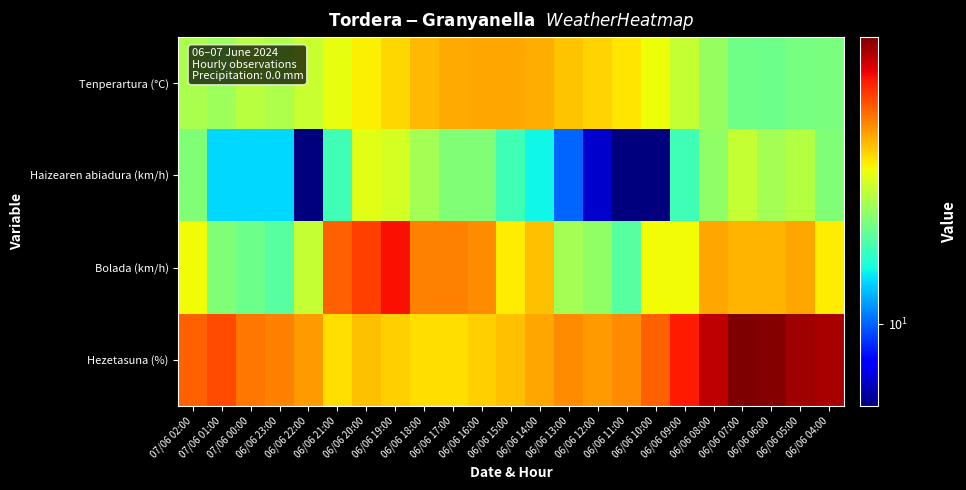

Reading left to right, extract all data points from this chart.

Tenperartura (°C): 07/06 02:00=21.5	07/06 01:00=20.7	07/06 00:00=22.1	06/06 23:00=21.7	06/06 22:00=23.3	06/06 21:00=25.3	06/06 20:00=26.8	06/06 19:00=28.5	06/06 18:00=30.6	06/06 17:00=31.6	06/06 16:00=32.0	06/06 15:00=32.0	06/06 14:00=31.3	06/06 13:00=29.8	06/06 12:00=28.7	06/06 11:00=27.6	06/06 10:00=25.9	06/06 09:00=22.9	06/06 08:00=20.3	06/06 07:00=18.2	06/06 06:00=18.0	06/06 05:00=18.6	06/06 04:00=18.7
Haizearen abiadura (km/h): 07/06 02:00=19.0	07/06 01:00=13.0	07/06 00:00=13.0	06/06 23:00=13.0	06/06 22:00=6.0	06/06 21:00=16.0	06/06 20:00=25.0	06/06 19:00=24.0	06/06 18:00=21.0	06/06 17:00=19.0	06/06 16:00=19.0	06/06 15:00=16.0	06/06 14:00=14.0	06/06 13:00=10.0	06/06 12:00=7.0	06/06 11:00=6.0	06/06 10:00=6.0	06/06 09:00=16.0	06/06 08:00=20.0	06/06 07:00=23.0	06/06 06:00=21.0	06/06 05:00=22.0	06/06 04:00=19.0
Bolada (km/h): 07/06 02:00=26.0	07/06 01:00=19.0	07/06 00:00=18.0	06/06 23:00=17.0	06/06 22:00=23.0	06/06 21:00=38.0	06/06 20:00=41.0	06/06 19:00=46.0	06/06 18:00=35.0	06/06 17:00=35.0	06/06 16:00=34.0	06/06 15:00=27.0	06/06 14:00=30.0	06/06 13:00=21.0	06/06 12:00=20.0	06/06 11:00=17.0	06/06 10:00=26.0	06/06 09:00=26.0	06/06 08:00=32.0	06/06 07:00=31.0	06/06 06:00=31.0	06/06 05:00=32.0	06/06 04:00=27.0
Hezetasuna (%): 07/06 02:00=38.0	07/06 01:00=40.0	07/06 00:00=36.0	06/06 23:00=35.0	06/06 22:00=33.0	06/06 21:00=28.0	06/06 20:00=30.0	06/06 19:00=29.0	06/06 18:00=28.0	06/06 17:00=28.0	06/06 16:00=29.0	06/06 15:00=30.0	06/06 14:00=32.0	06/06 13:00=34.0	06/06 12:00=33.0	06/06 11:00=34.0	06/06 10:00=38.0	06/06 09:00=45.0	06/06 08:00=52.0	06/06 07:00=59.0	06/06 06:00=58.0	06/06 05:00=55.0	06/06 04:00=54.0